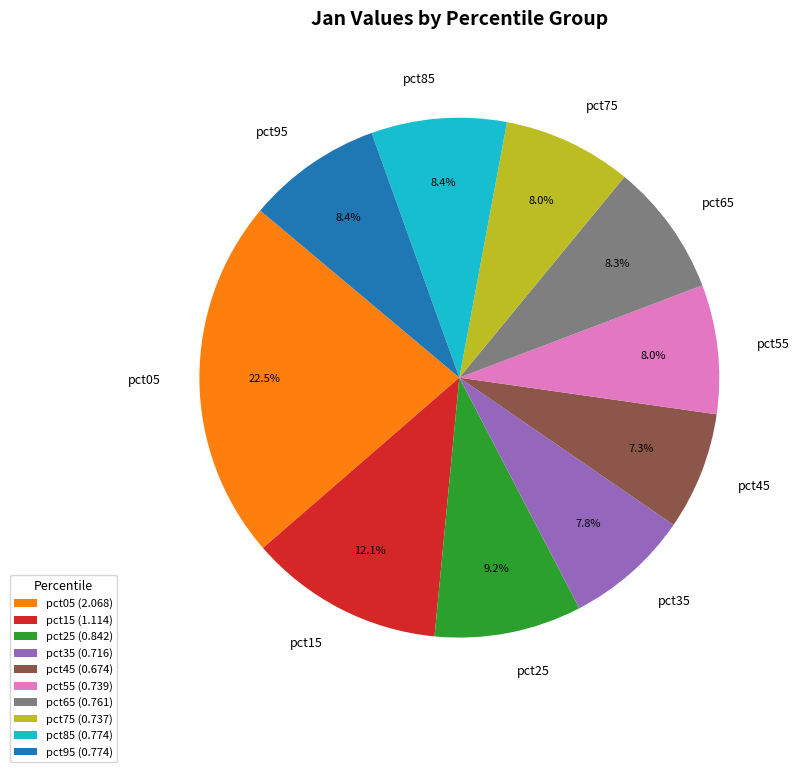

Is there a majority slice in this chart?

No